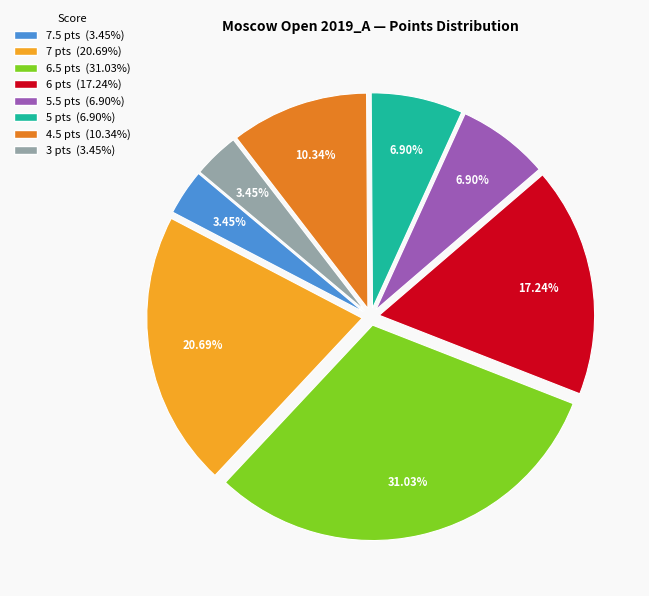

Does any single category account for the majority?

No